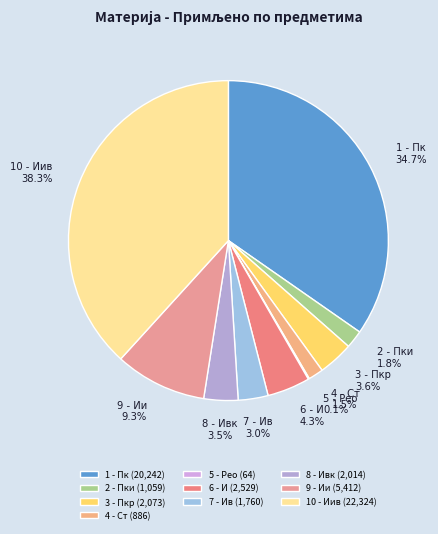

To the nearest percent, what is the difference between the 6 - И and 1 - Пк slice percentages?

30%